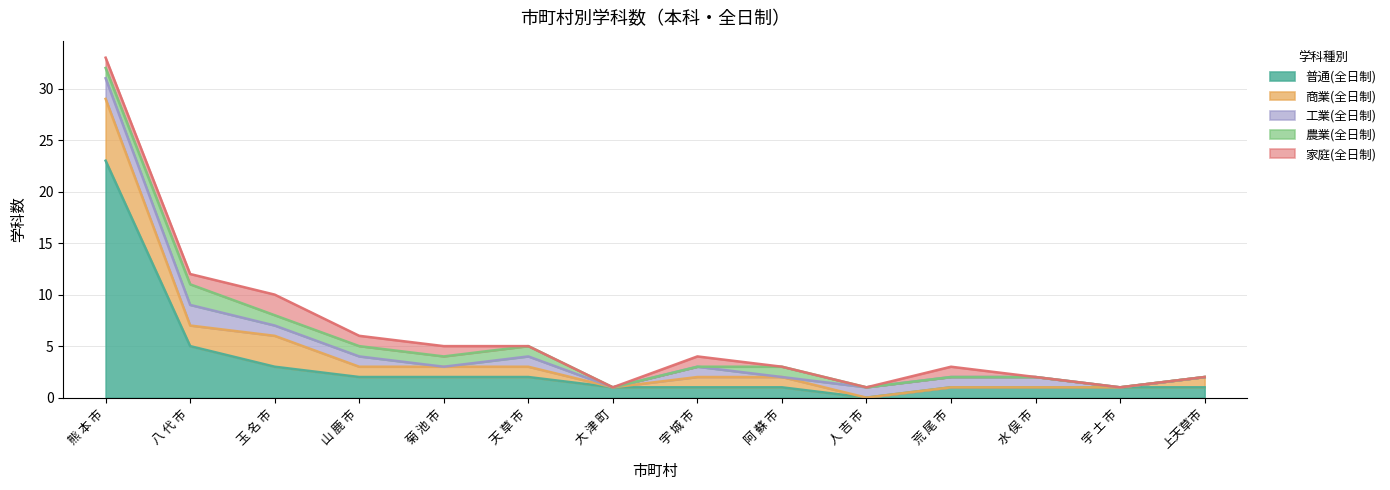

Where is 普通(全日制) nearest to the value 11?

八 代 市